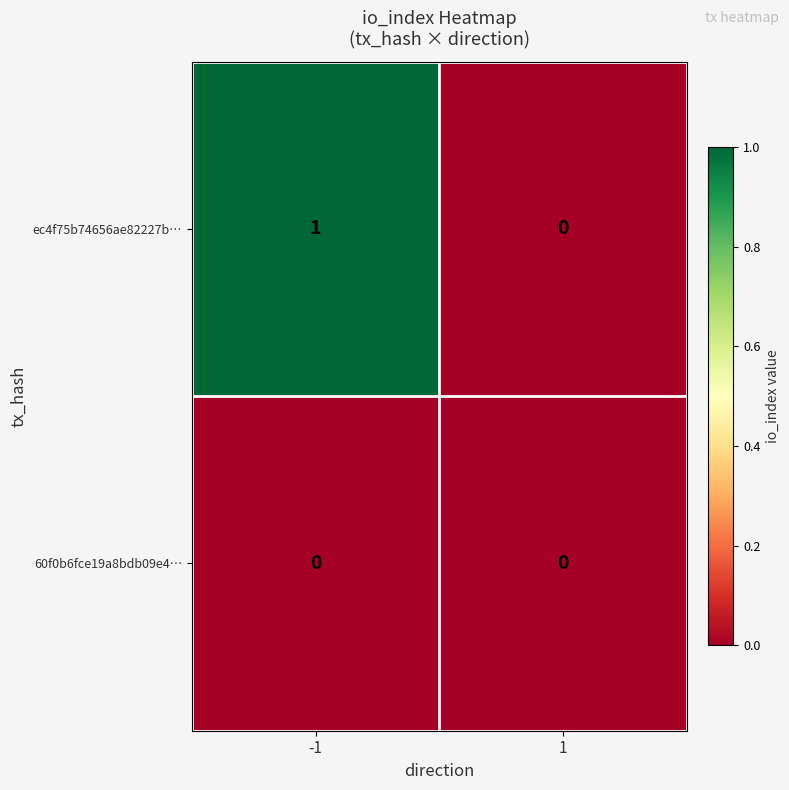

How many positive values does the ec4f75b74656ae82227b… series have?

1